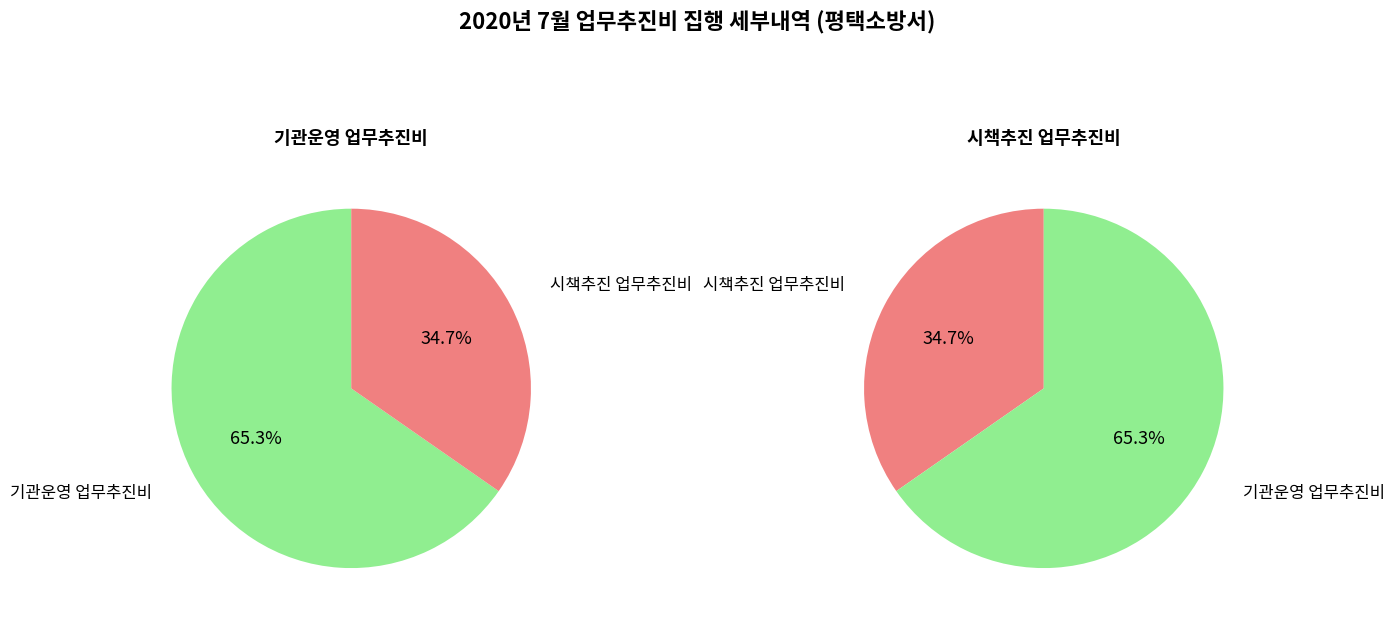

Which series has the largest range (max minus min)?

기관운영 업무추진비